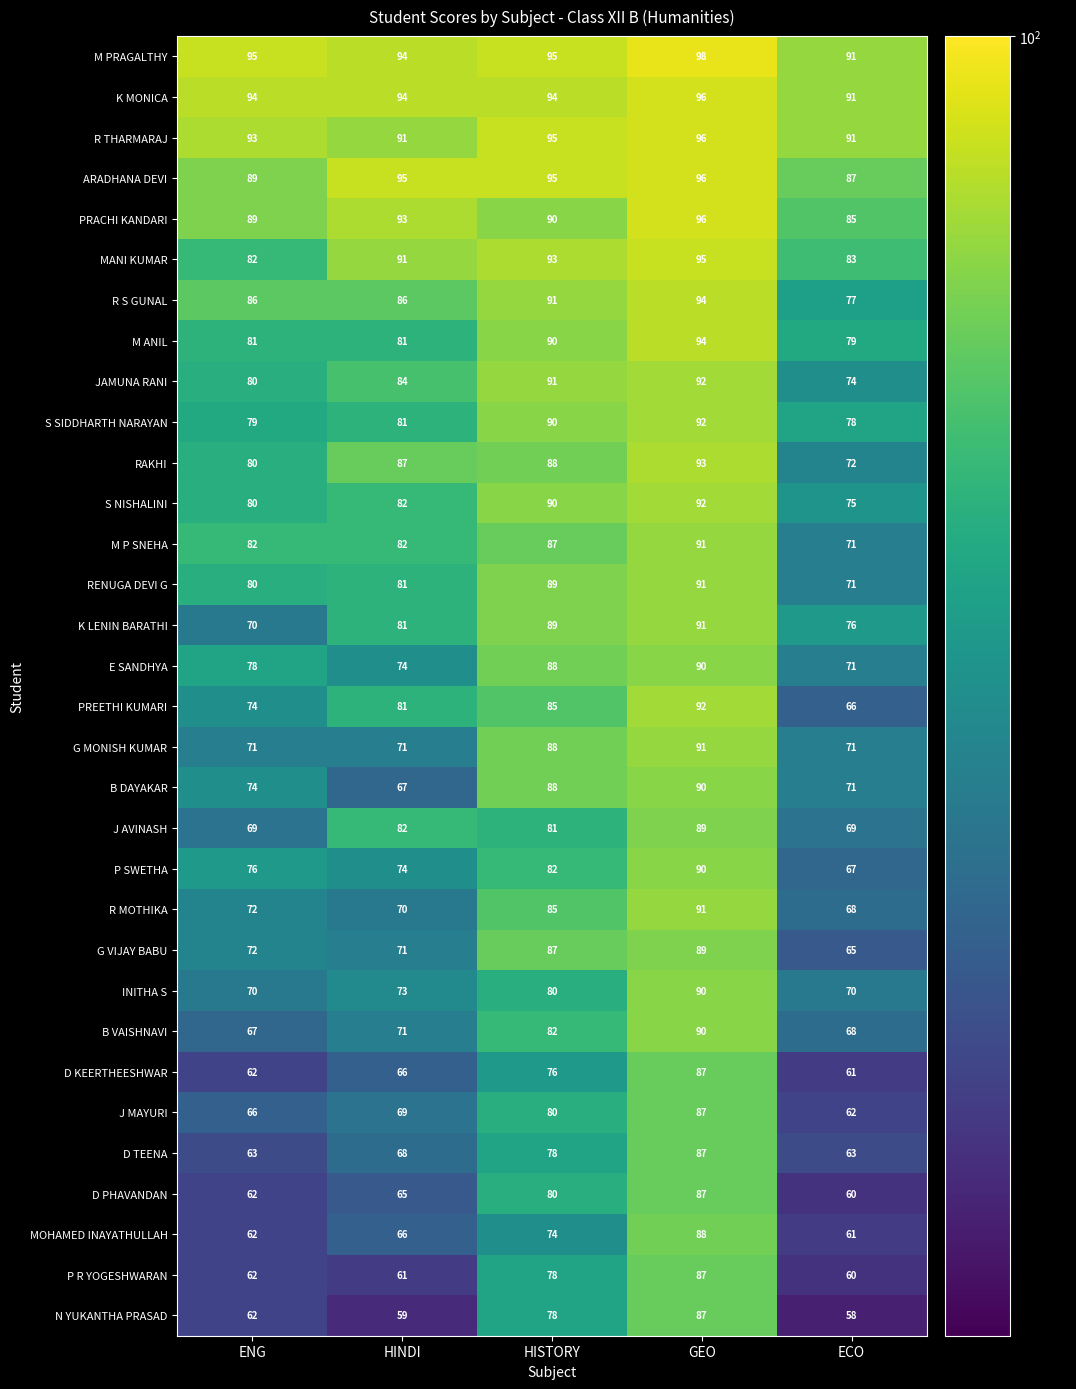

Read the PREETHI KUMARI value at ECO, to the nearest 10.

70